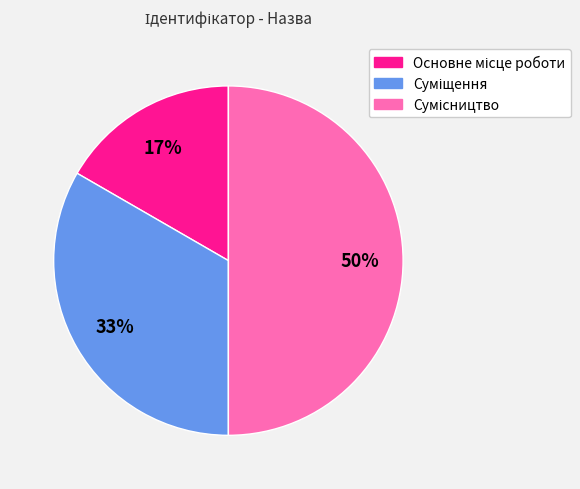

To the nearest percent, what is the difference between the largest and smallest slice percentages?

33%